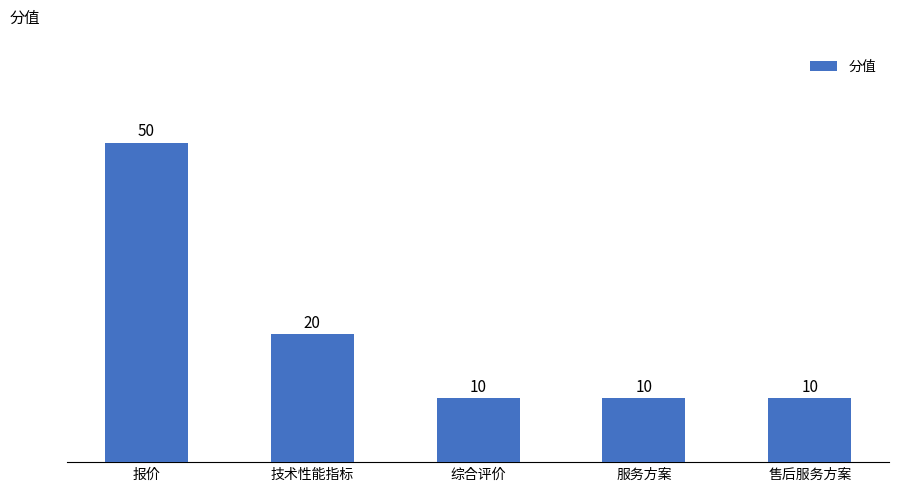

What is the label of the 4th bar from the left?

服务方案